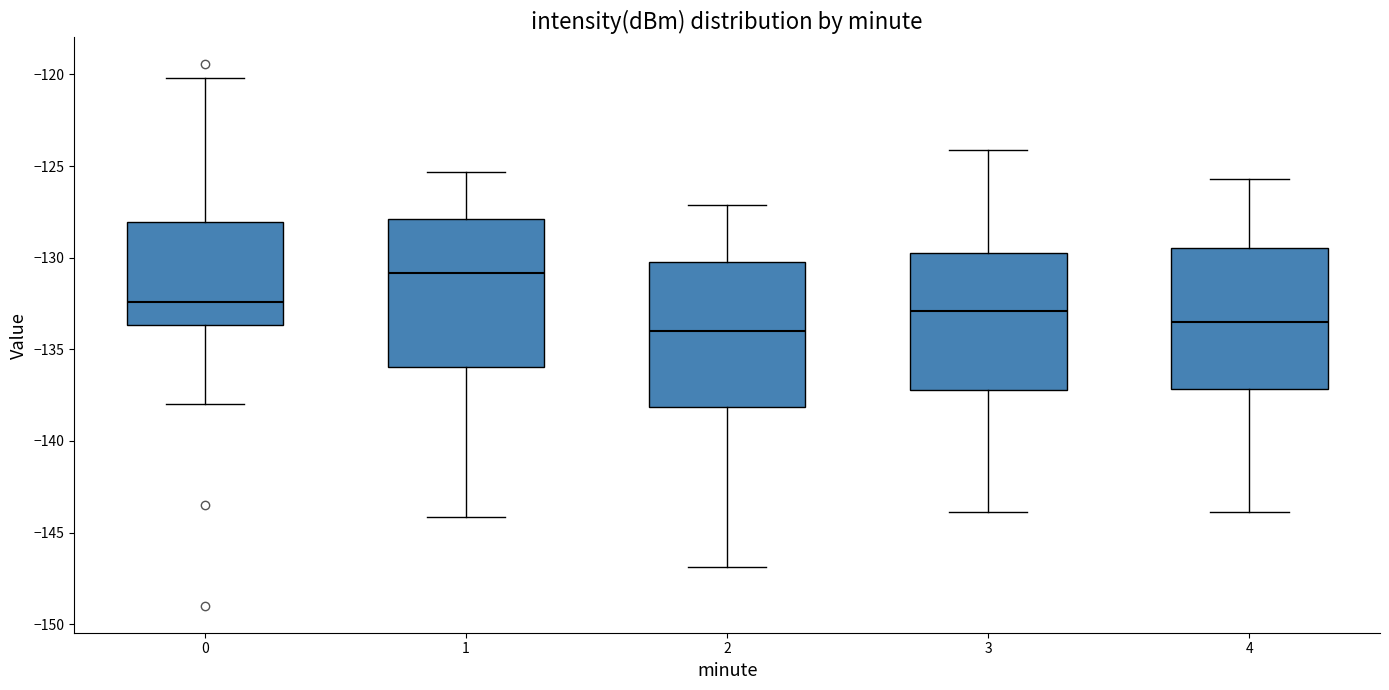

Which box's median line is the lowest?

2